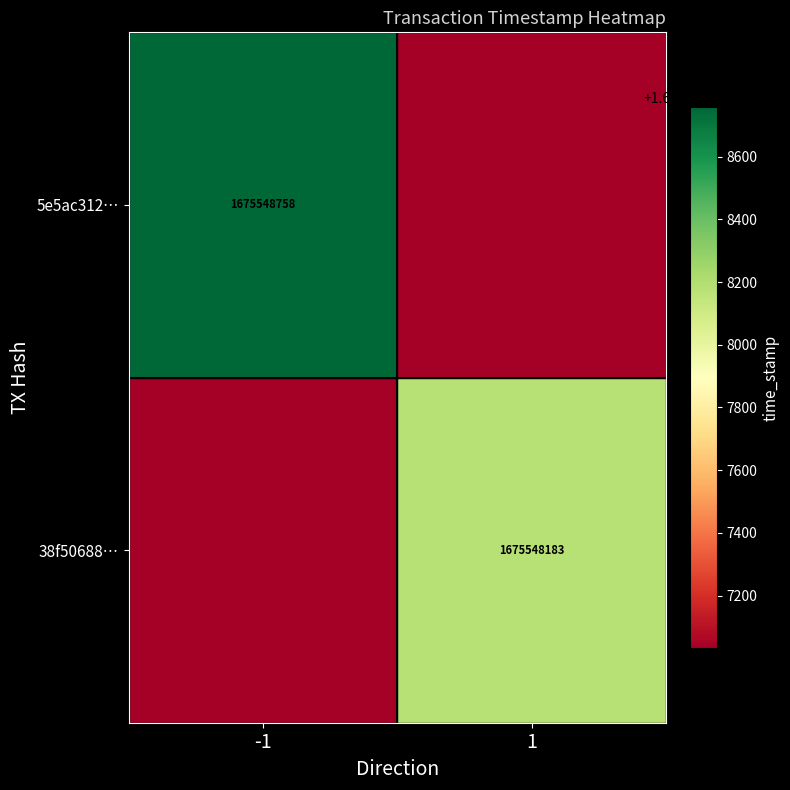

At how many categories does at least one series exceed 772147641?

2